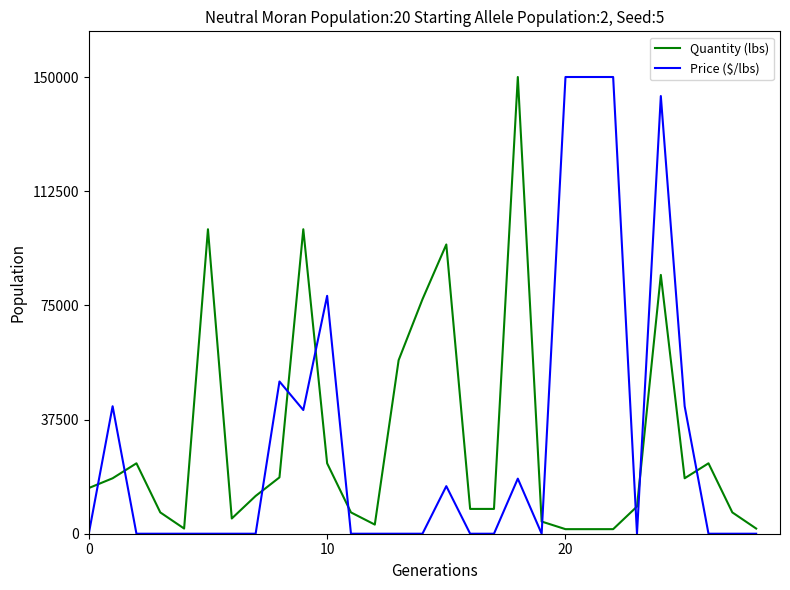

What is the difference between the maximum and minimum values in the Price ($/lbs) series?

150000.0